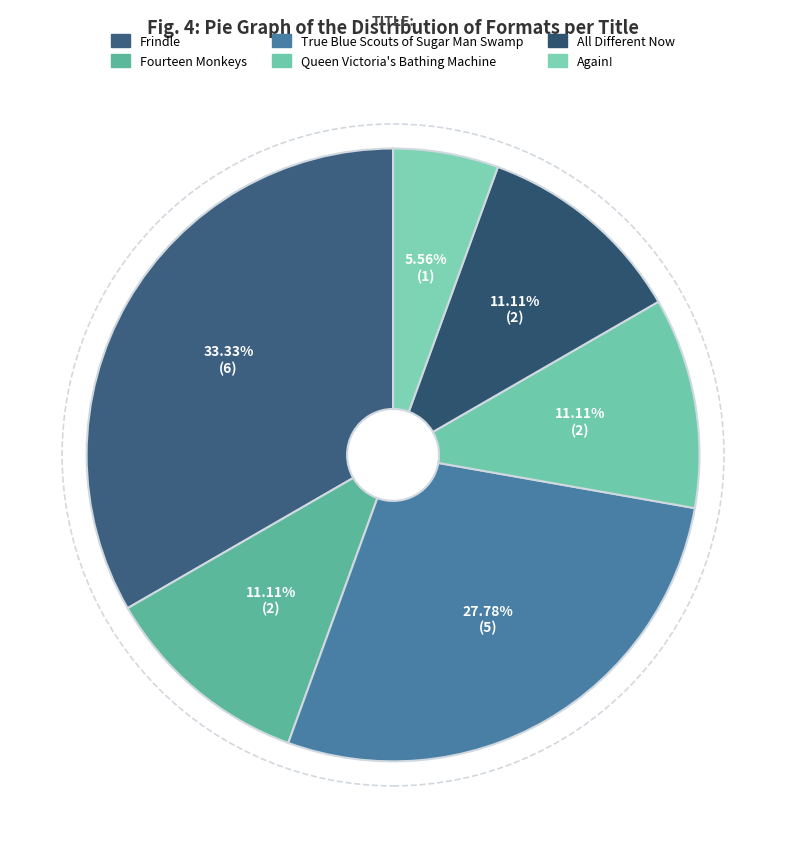

Is there any slice that represents more than half of the pie?

No